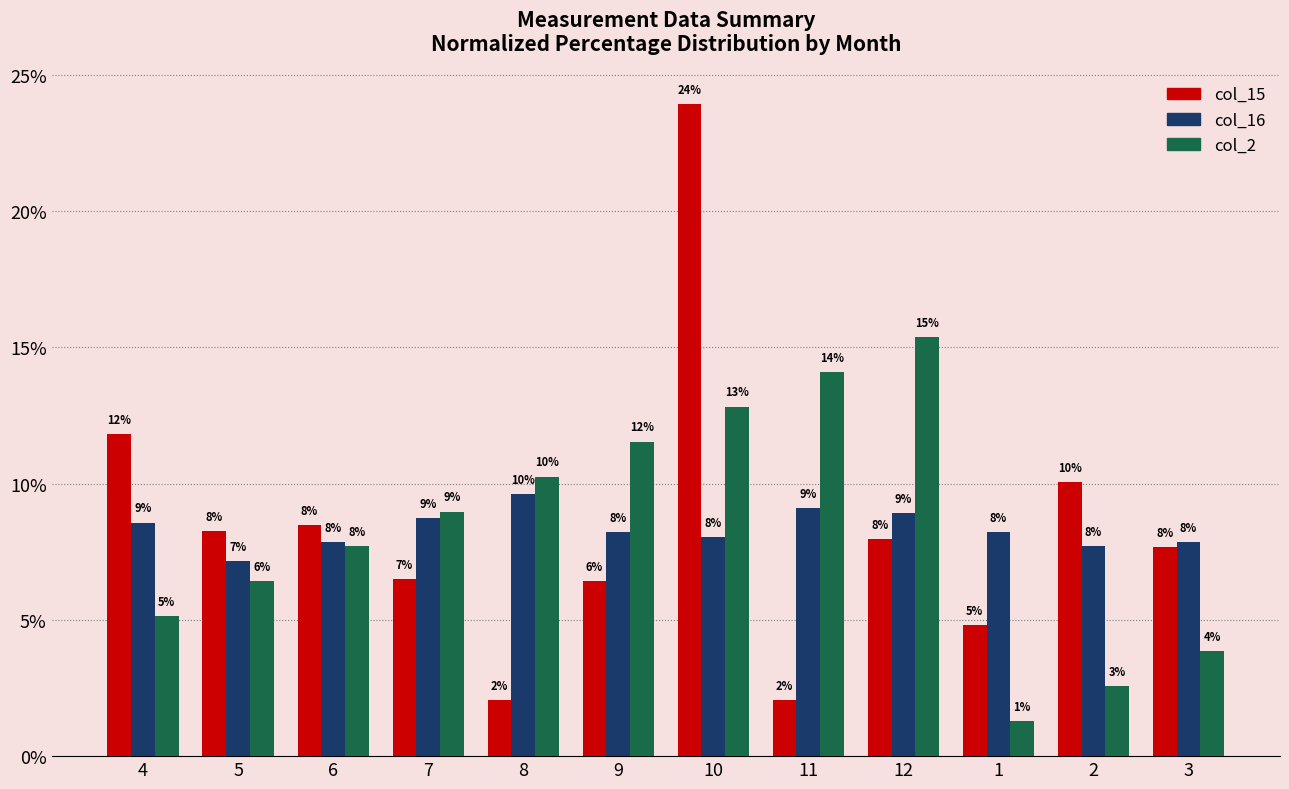

What is the lowest value of the col_2 series?

1.3